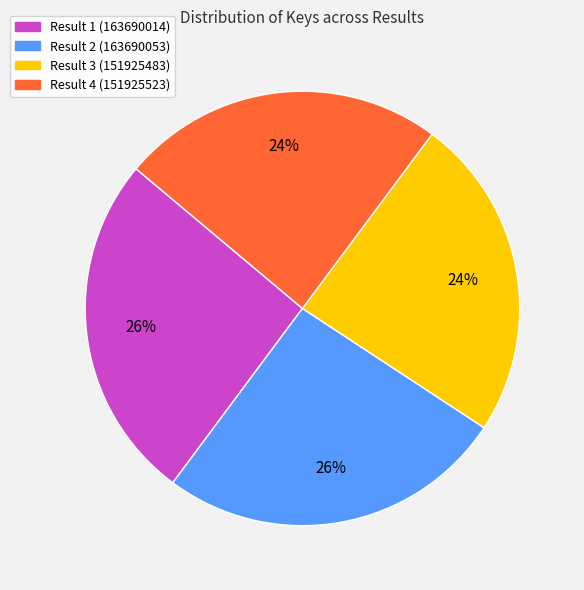

What percentage is the Result 3 (151925483) slice, to the nearest percent?

24%